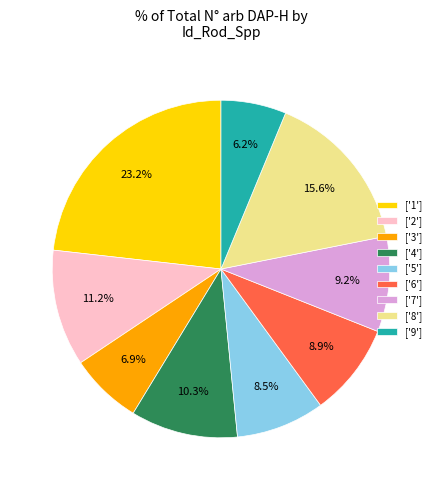

Does ['2'] represent more than half of the total?

No